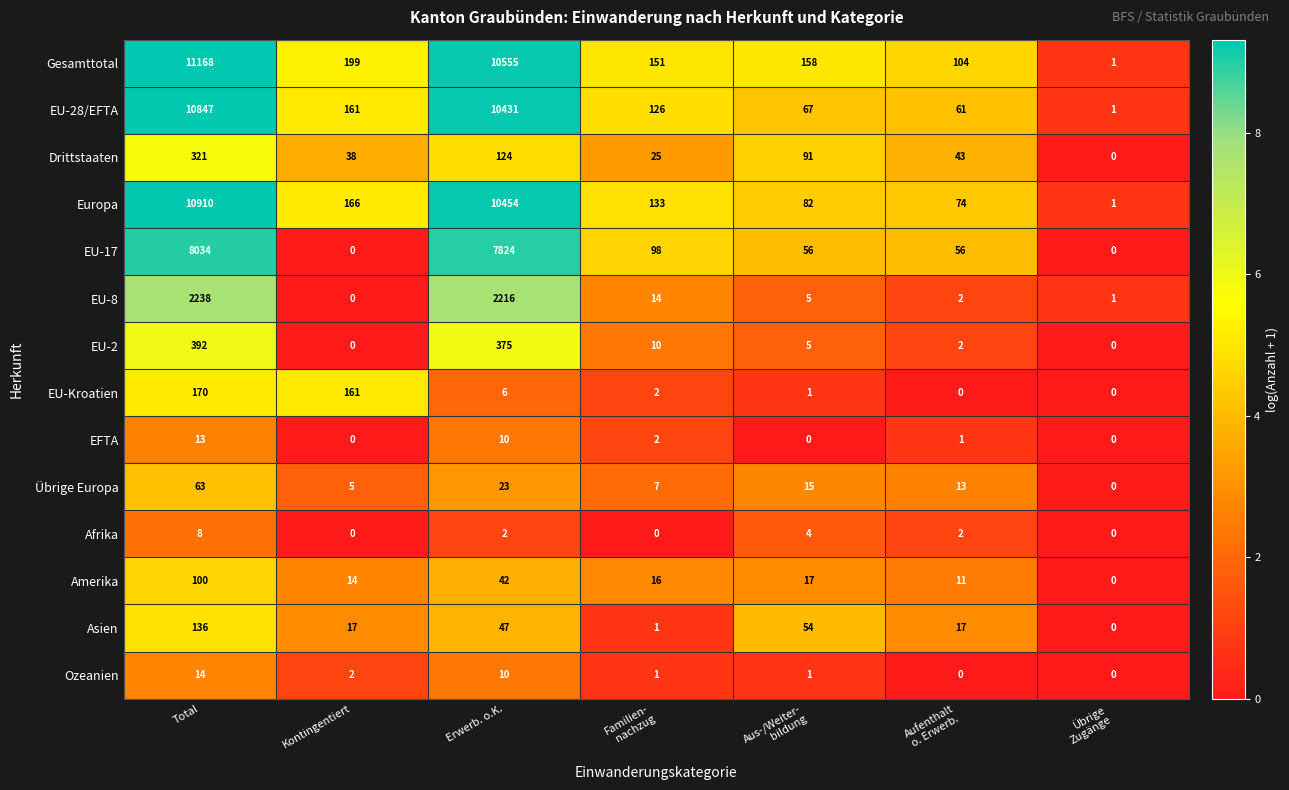

At which label does Europa first exceed 133?

Total